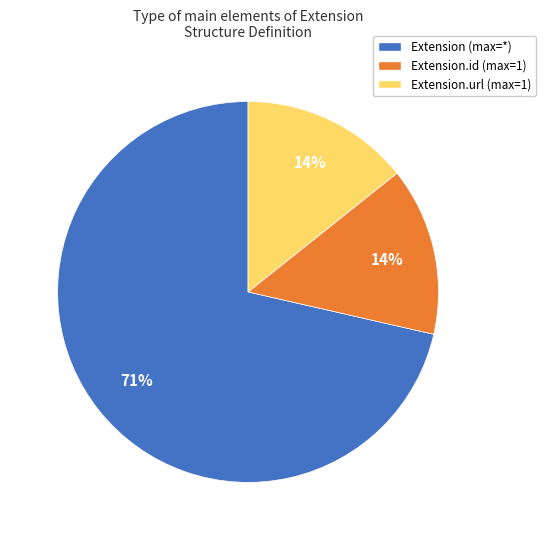

Count the number of slices in the pie.

3